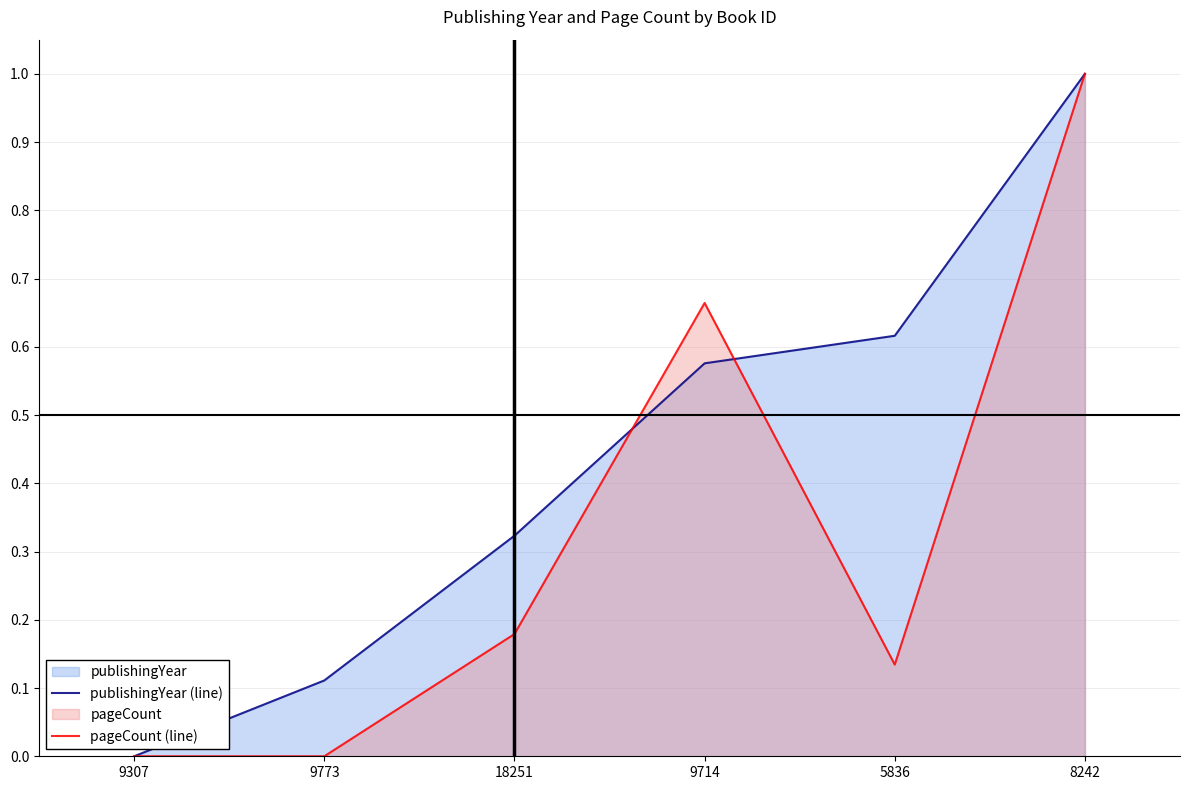

The value of pageCount (line) at 9307 is 0.0. True or false?

True